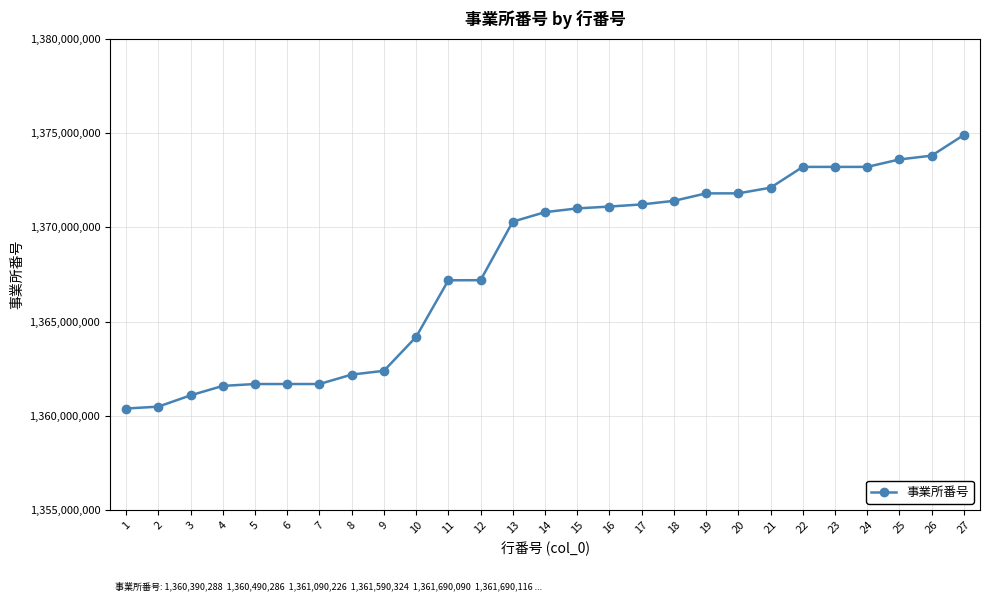

True or false: the data shows 516648739 at 10.

False